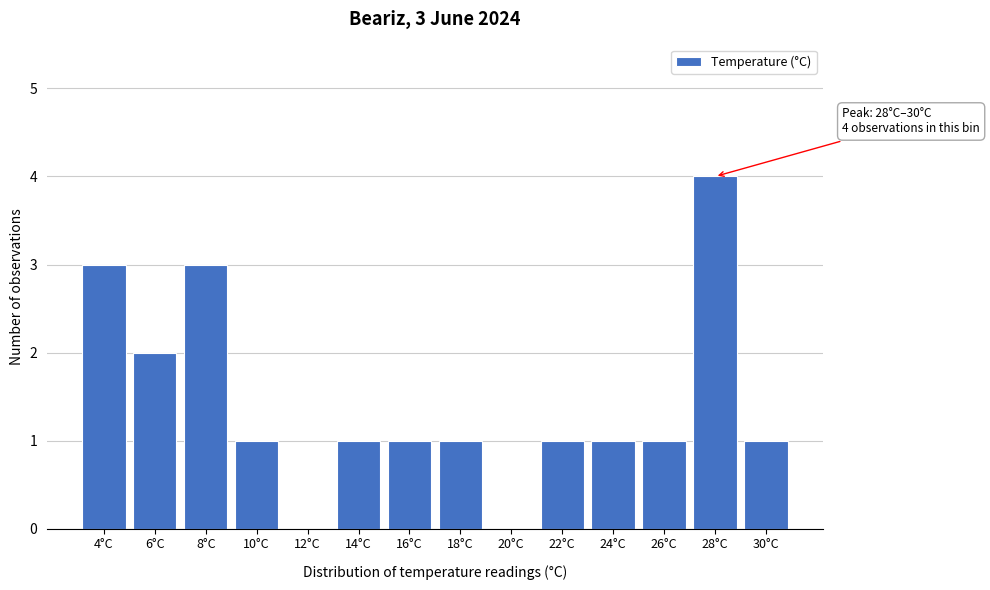

Reading left to right, extract all data points from this chart.

4°C=3	6°C=2	8°C=3	10°C=1	12°C=0	14°C=1	16°C=1	18°C=1	20°C=0	22°C=1	24°C=1	26°C=1	28°C=4	30°C=1